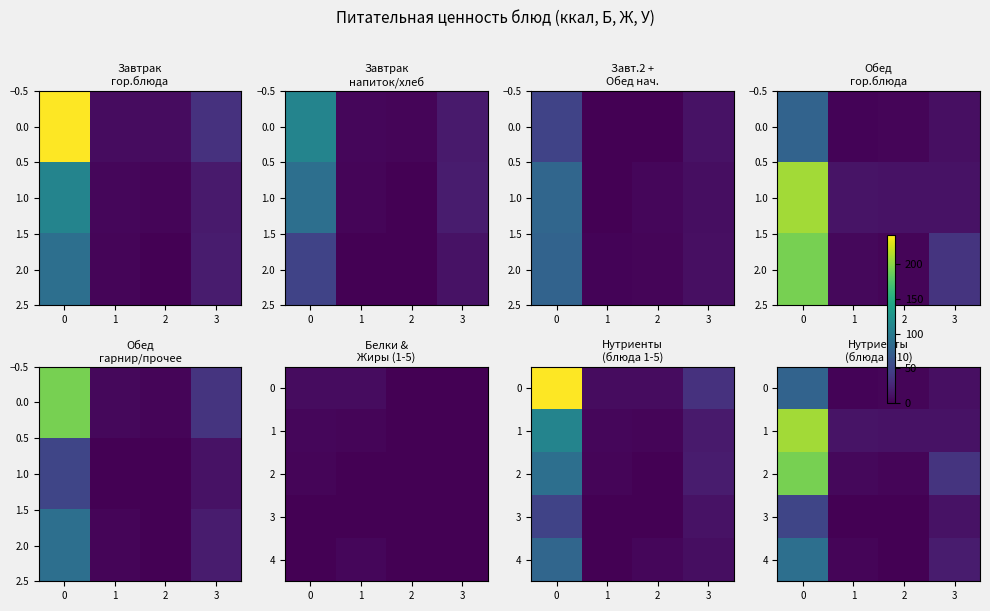

What is the difference between the maximum and minimum values in the 1 series?

196.2